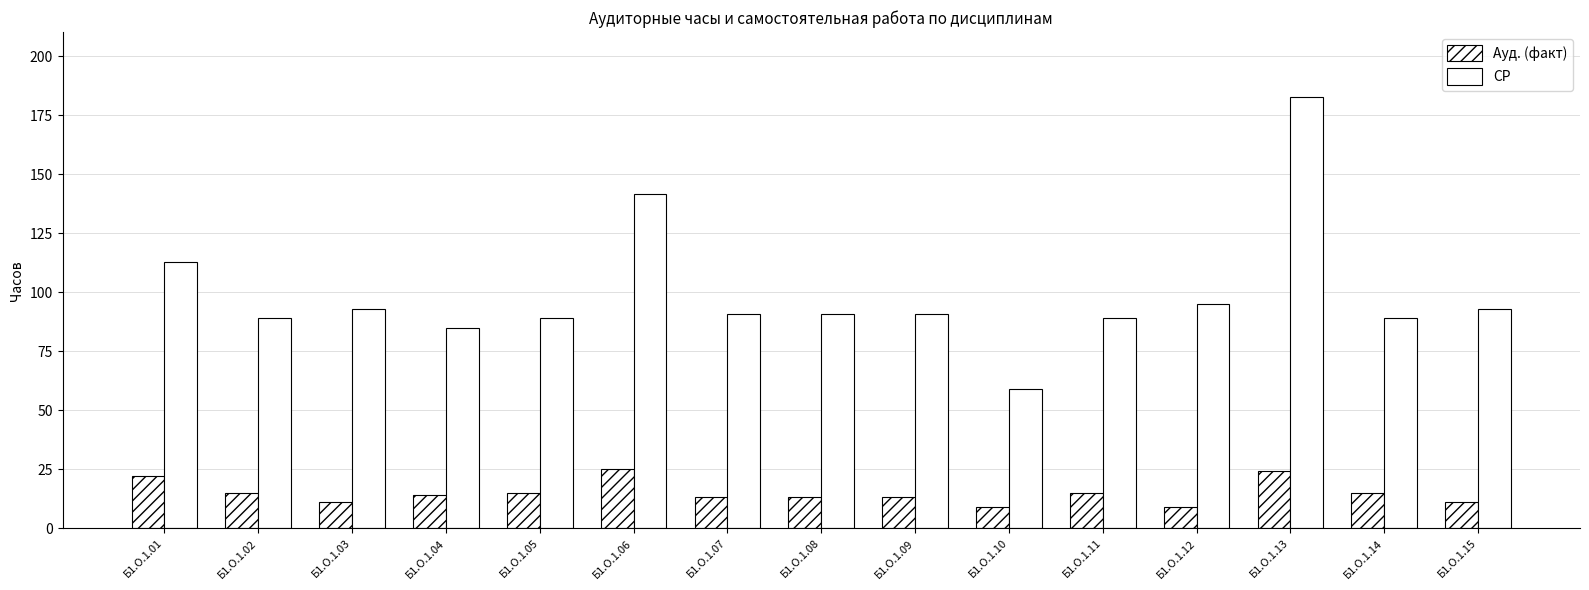

Rank the categories by СР value from lowest to highest.

Б1.О.1.10, Б1.О.1.04, Б1.О.1.02, Б1.О.1.05, Б1.О.1.11, Б1.О.1.14, Б1.О.1.07, Б1.О.1.08, Б1.О.1.09, Б1.О.1.03, Б1.О.1.15, Б1.О.1.12, Б1.О.1.01, Б1.О.1.06, Б1.О.1.13